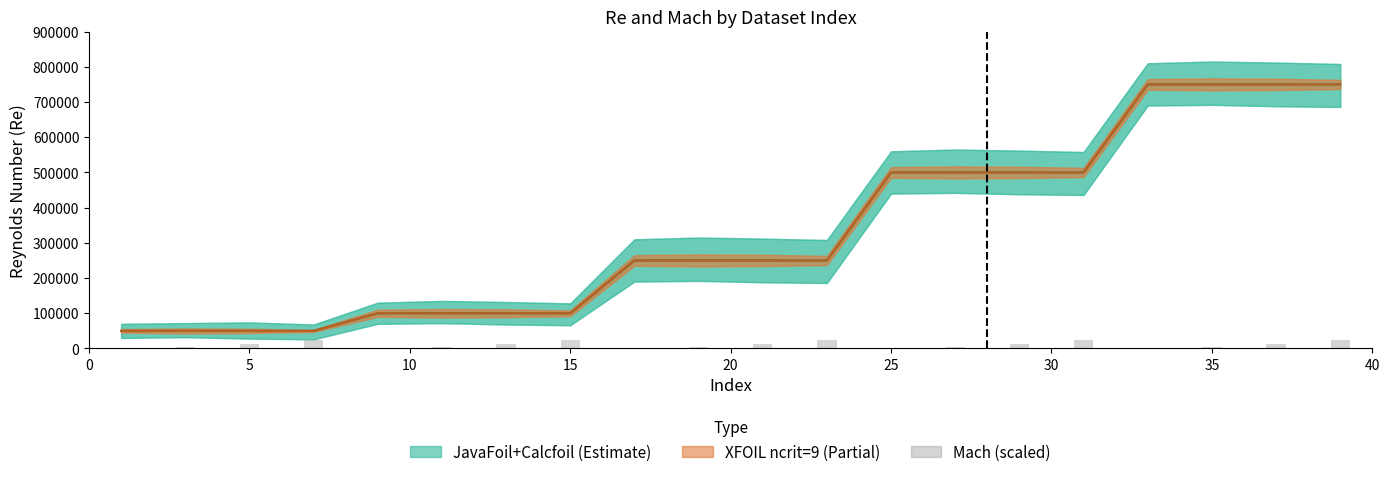

What is the difference between the second highest and minimum values in the XFOIL center series?

700000